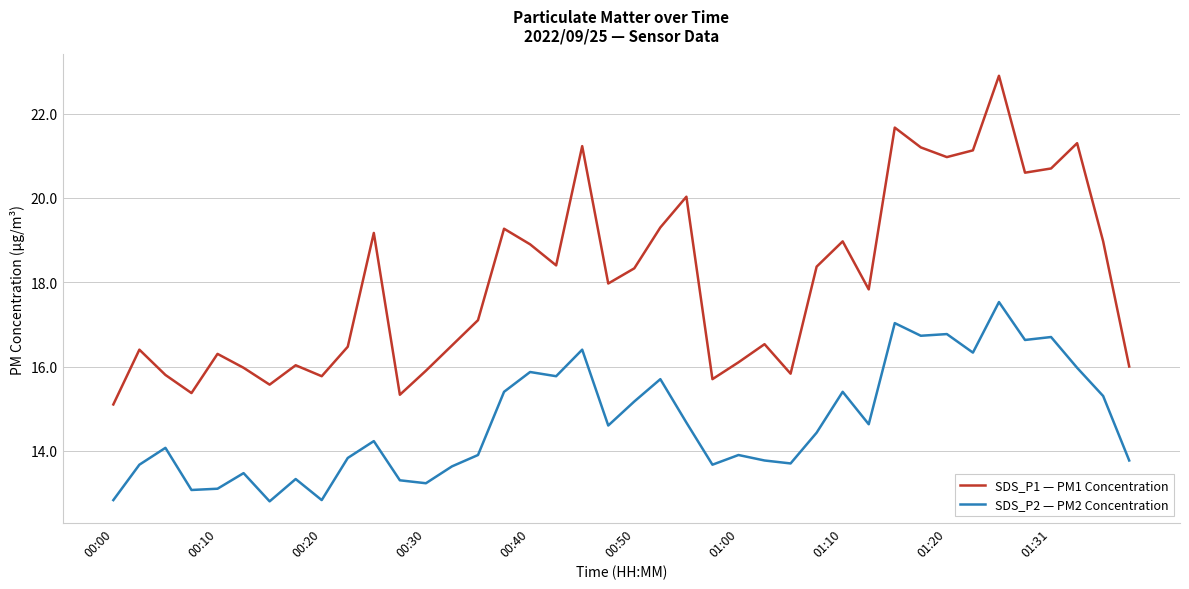

Which series has the largest total across all categories?

SDS_P1 — PM1 Concentration